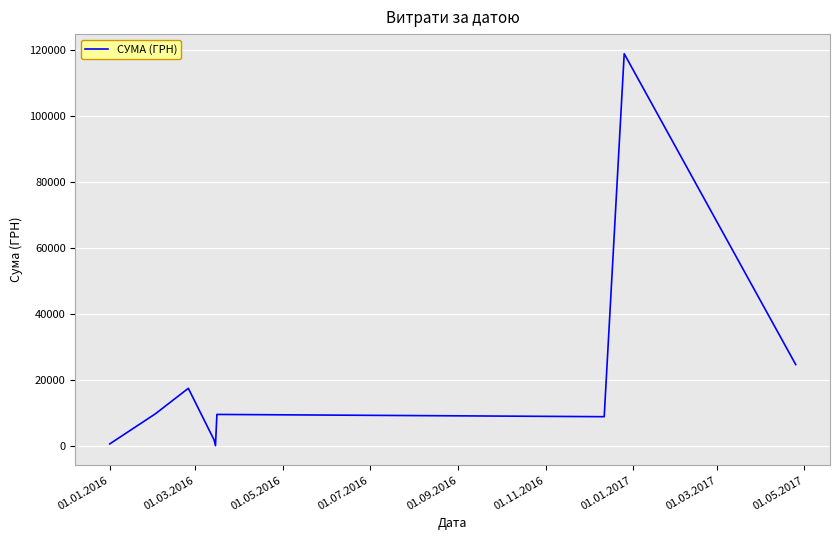

What is the difference between the maximum and minimum values?

118779.8